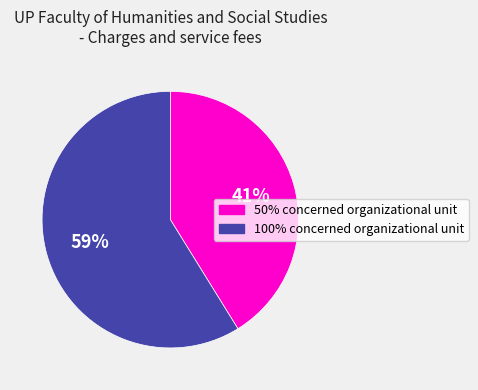

Does 100% concerned organizational unit represent more than half of the total?

Yes